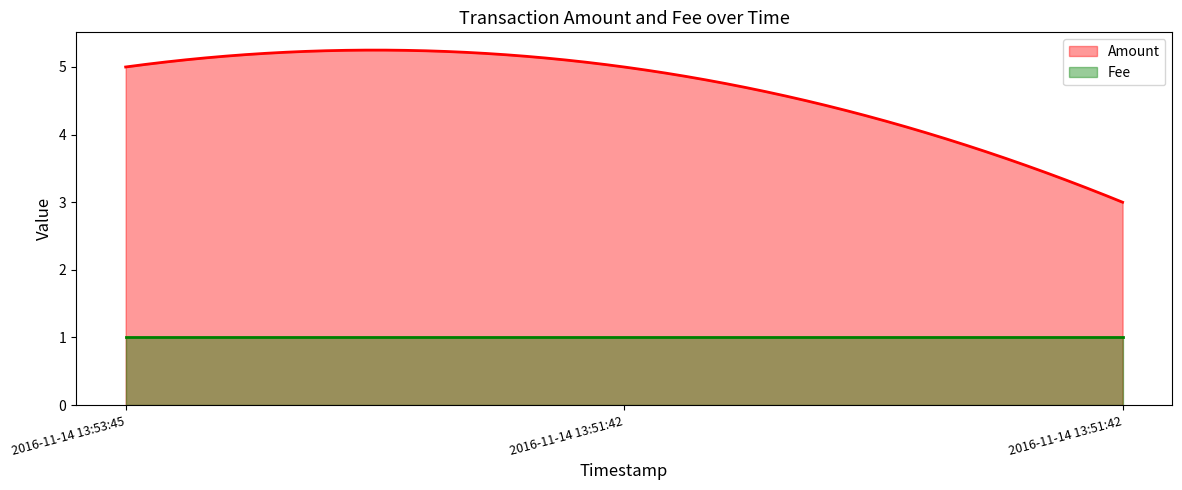

What is the label of the 2nd point from the right?

2016-11-14 13:51:42